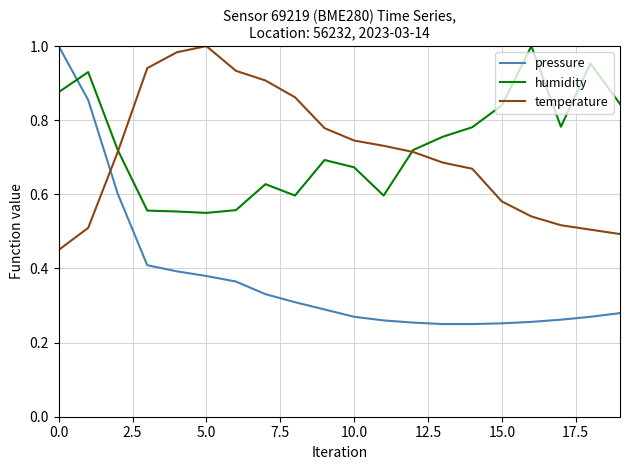

What are all the series names shown in the legend?

pressure, humidity, temperature